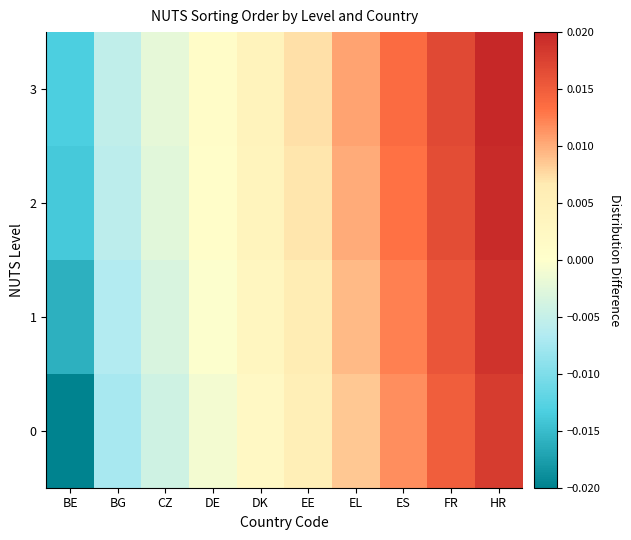

Between FR and BE, which is larger?

FR